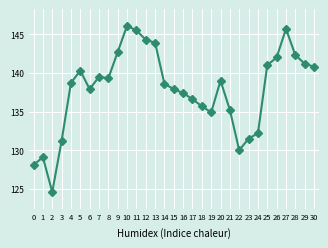

What is the value of the 4th point from the left?

131.2